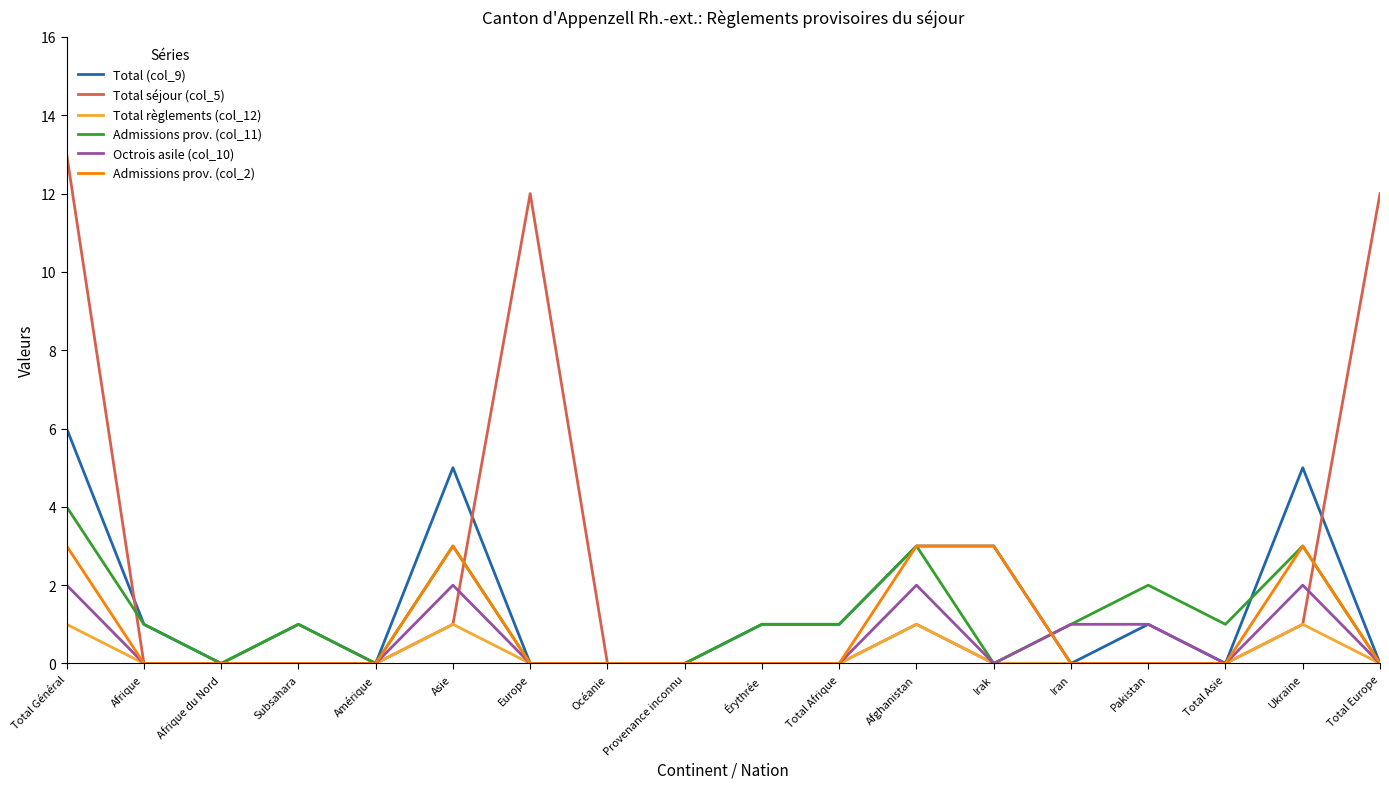

What is the highest value of the Admissions prov. (col_2) series?

3